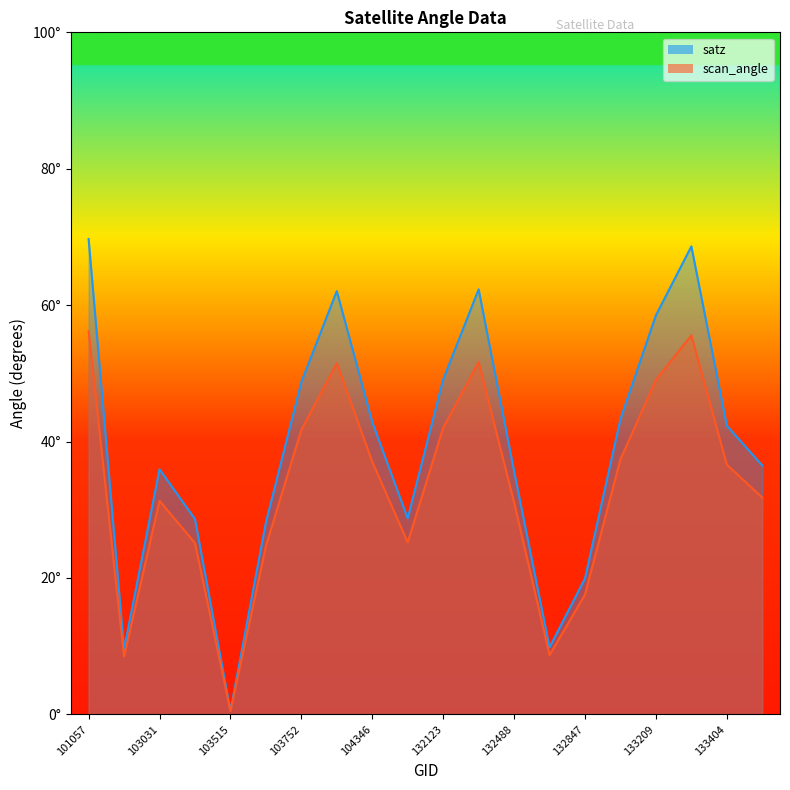

What value does the scan_angle series have at 103634?

24.7